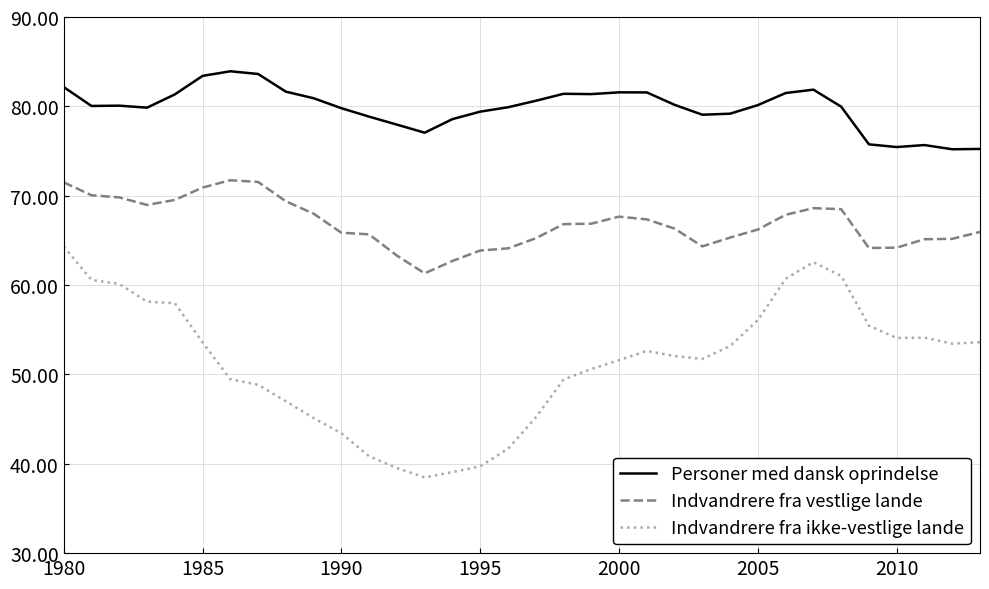

True or false: Personer med dansk oprindelse and Indvandrere fra vestlige lande intersect in this chart.

False